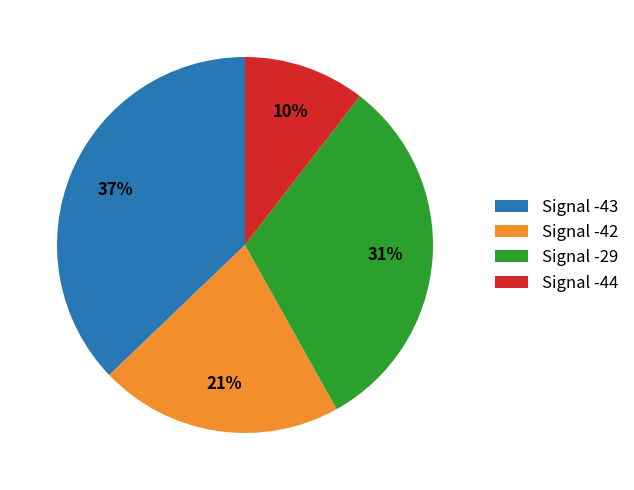

To the nearest percent, what portion does Signal -43 represent?

37%